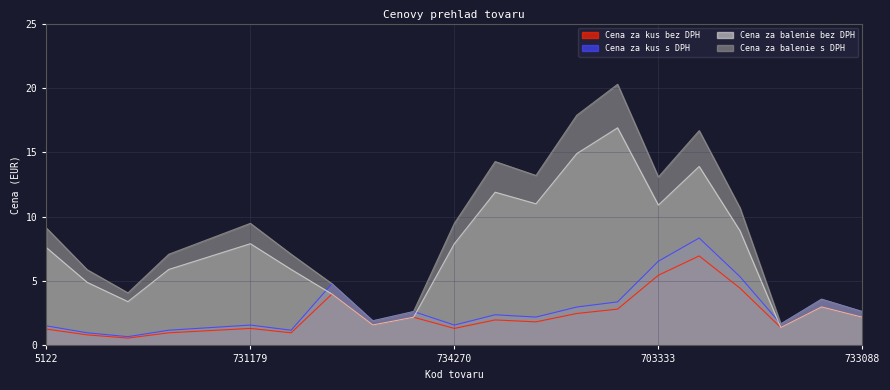

The value of Cena za balenie bez DPH at 703336 is 13.9. True or false?

True